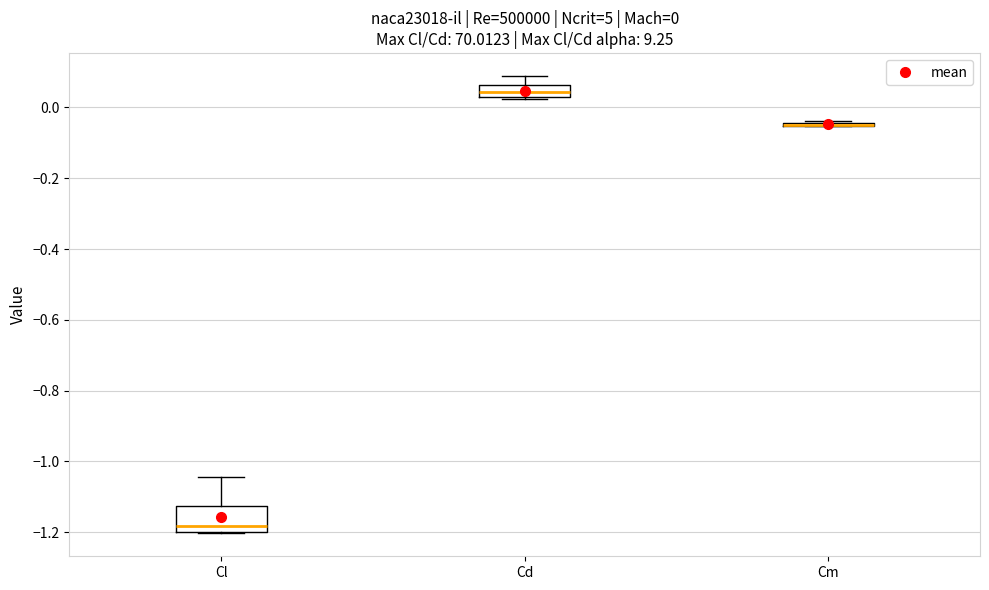

Which box is the tallest, from its lower edge to its upper edge?

Cl